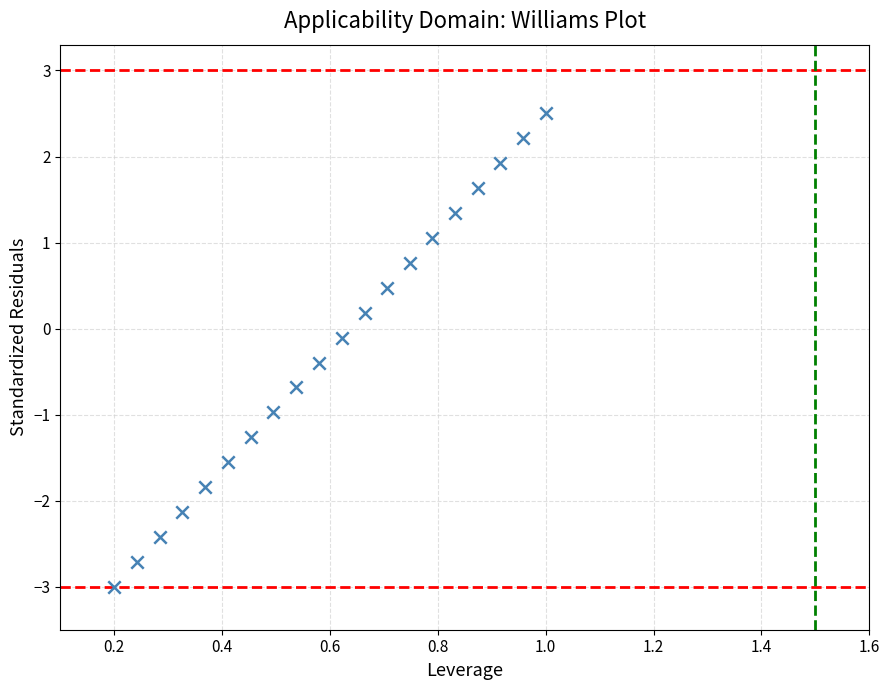

What is the range of X values (max minus min)?

0.8